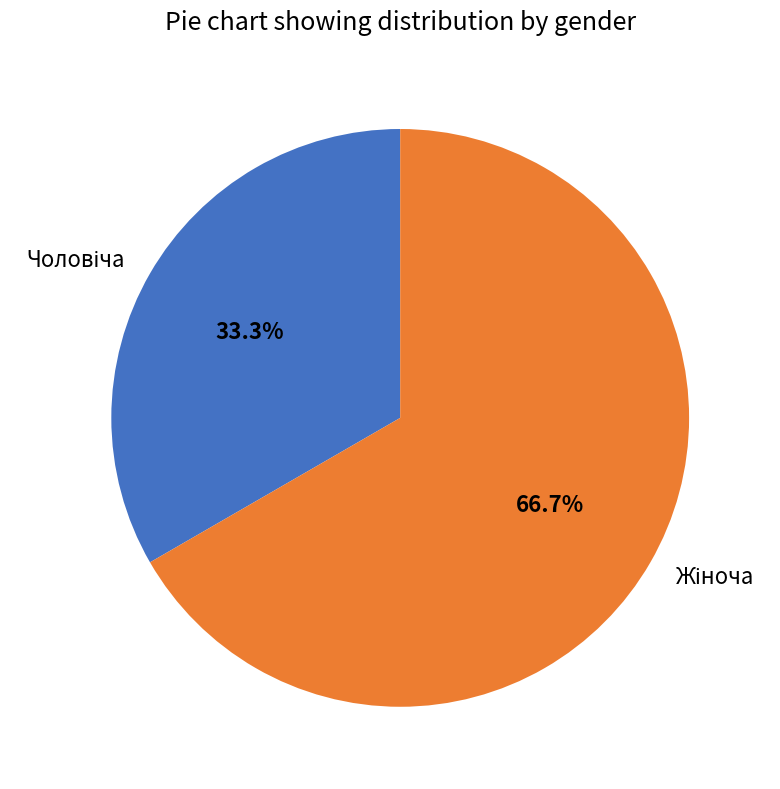

Count the number of slices in the pie.

2